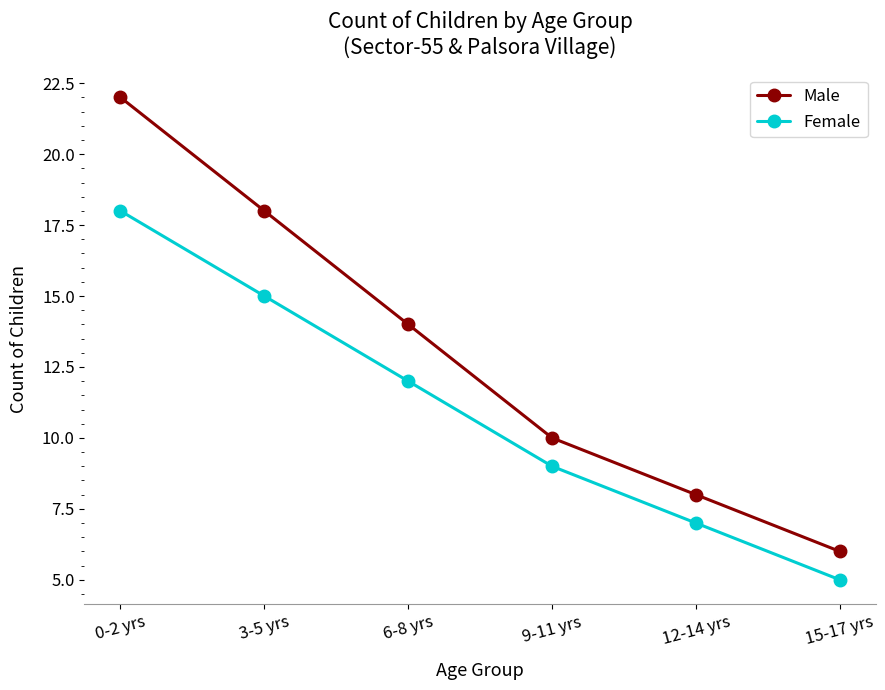

True or false: Male and Female intersect in this chart.

False